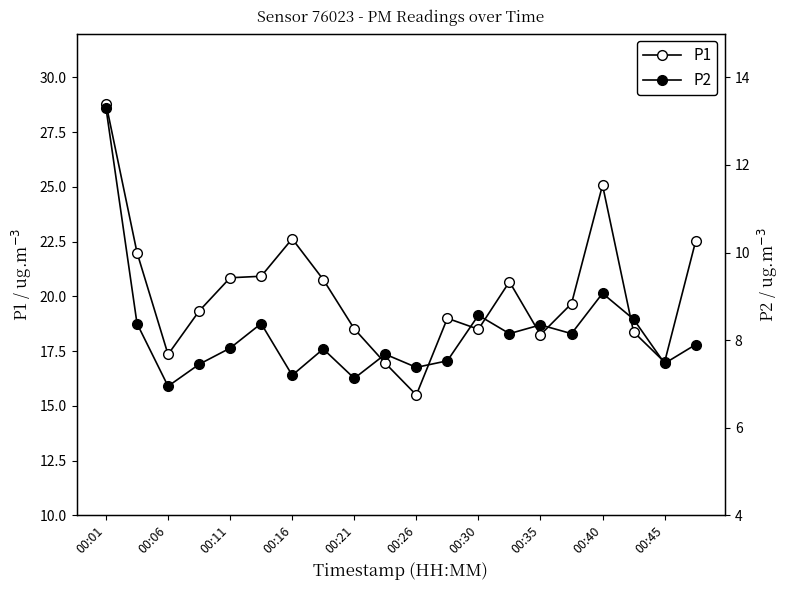

How many series are shown in this chart?

2